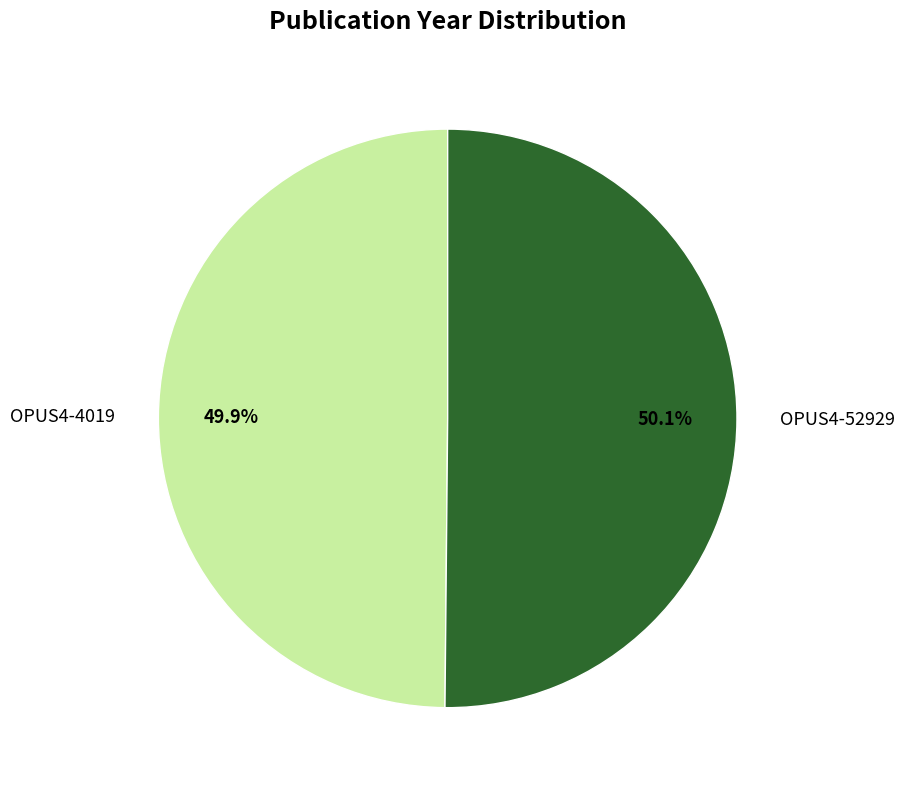

Is there any slice that represents more than half of the pie?

Yes